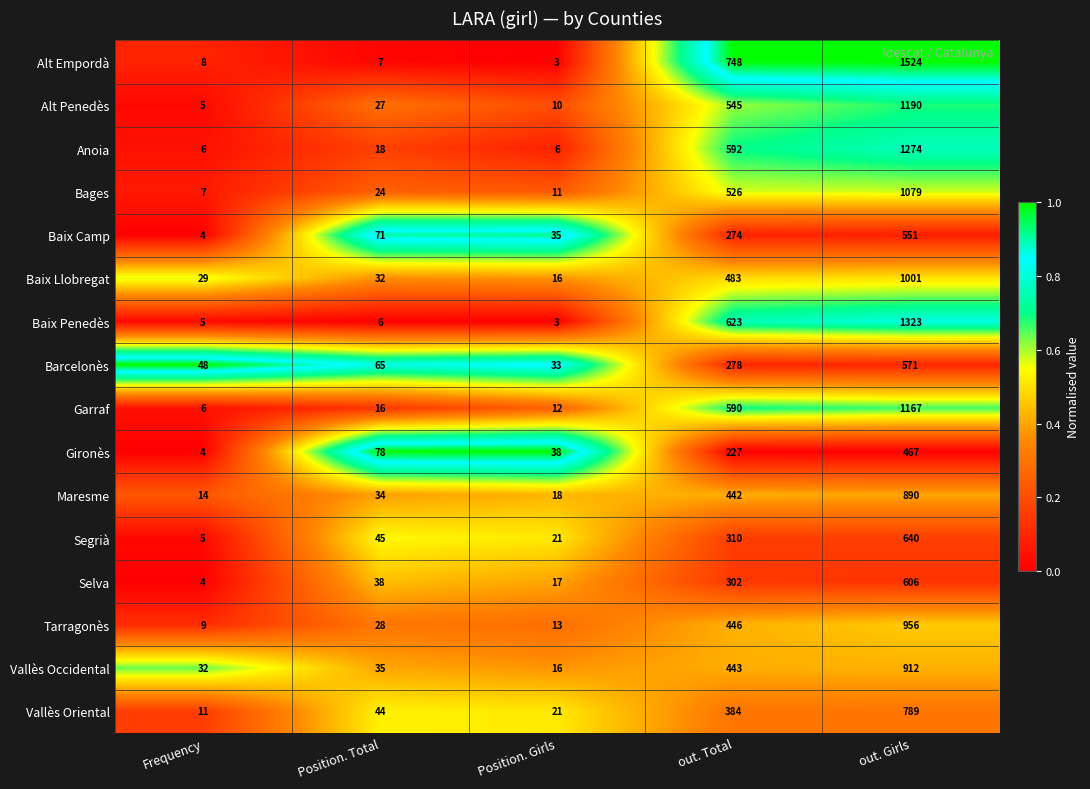

What is the difference between the Segrià values at out. Total and Position. Total?

265